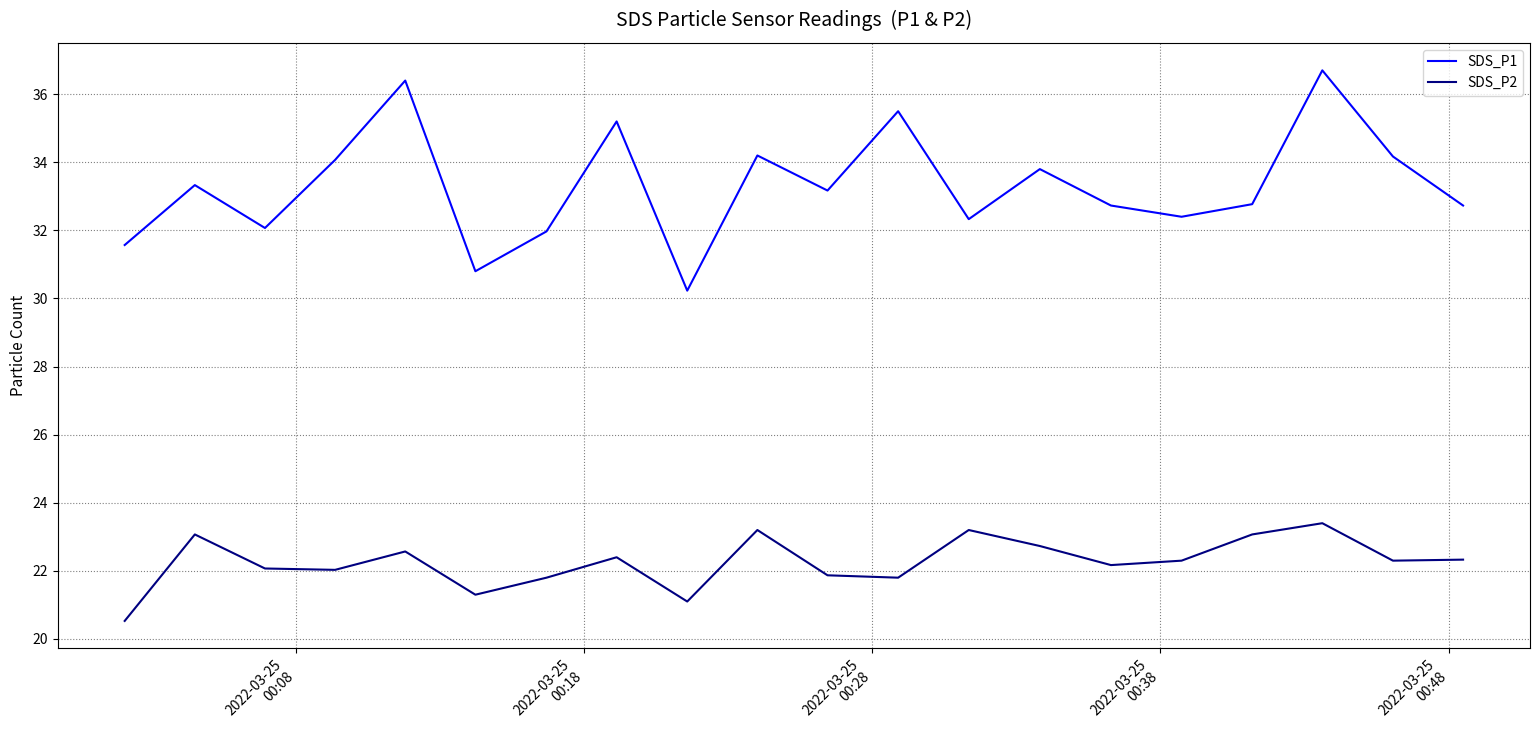

What are all the series names shown in the legend?

SDS_P1, SDS_P2